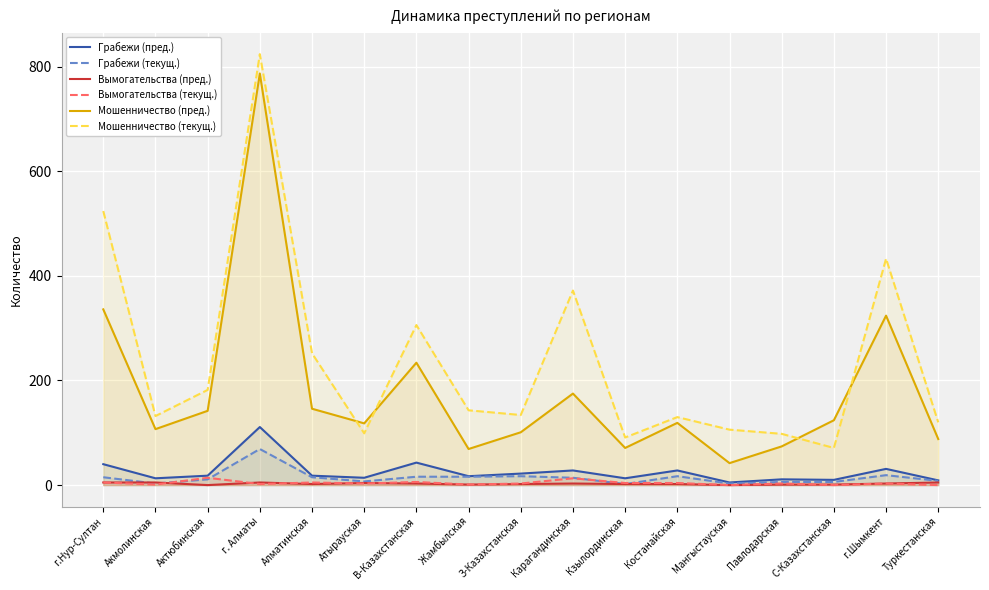

How many values in the Грабежи (текущ.) series are below 14?

8